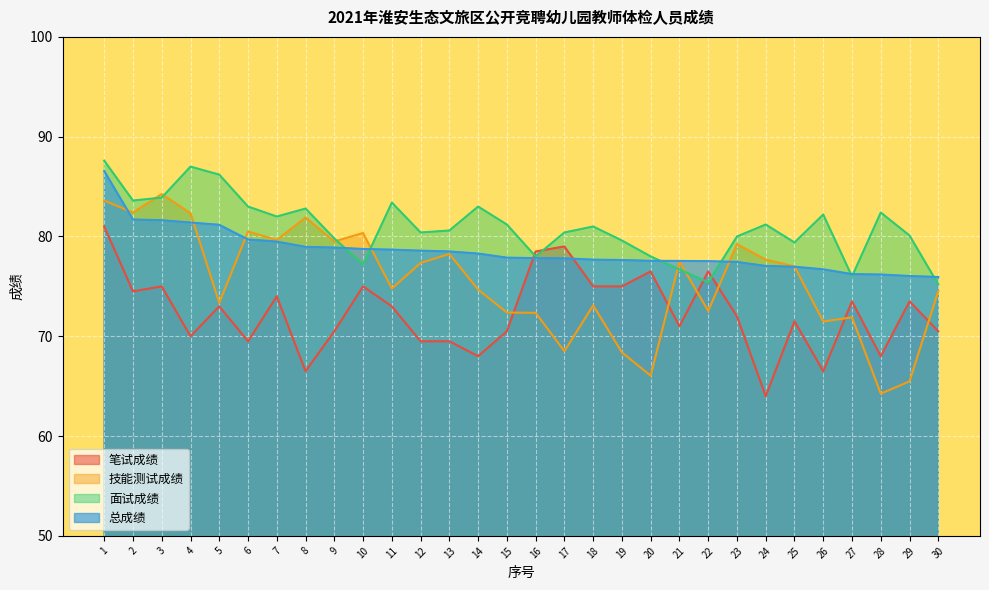

At which label does 技能测试成绩 reach its peak?

3